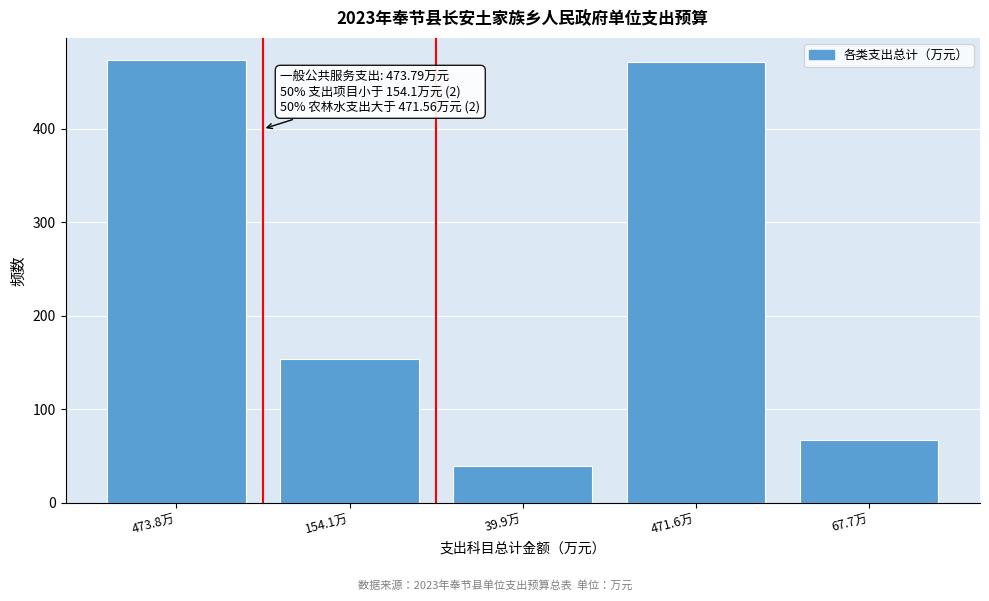

Reading right to left, transcribe all the data shown in this chart.

67.7万=67.7	471.6万=471.6	39.9万=39.9	154.1万=154.1	473.8万=473.8